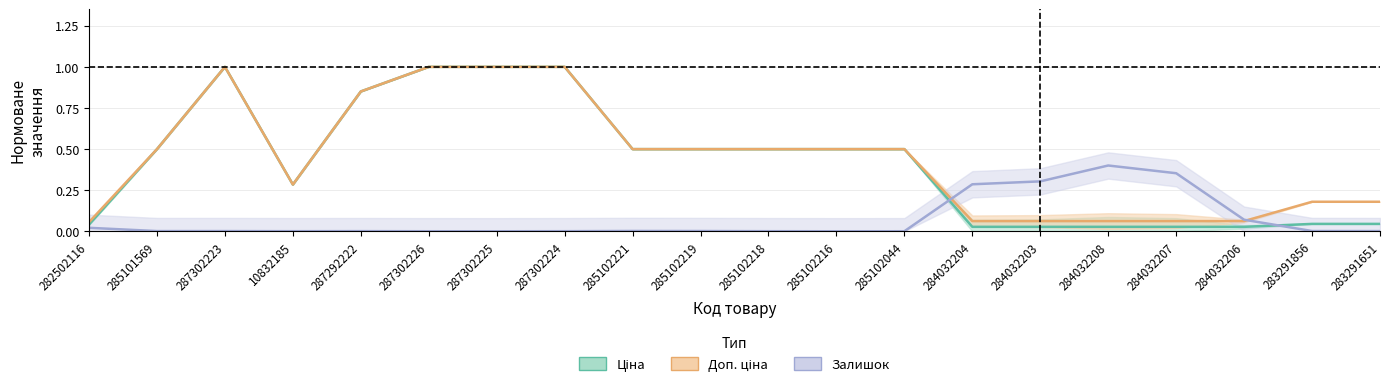

What is the label of the 2nd point from the right?

283291856